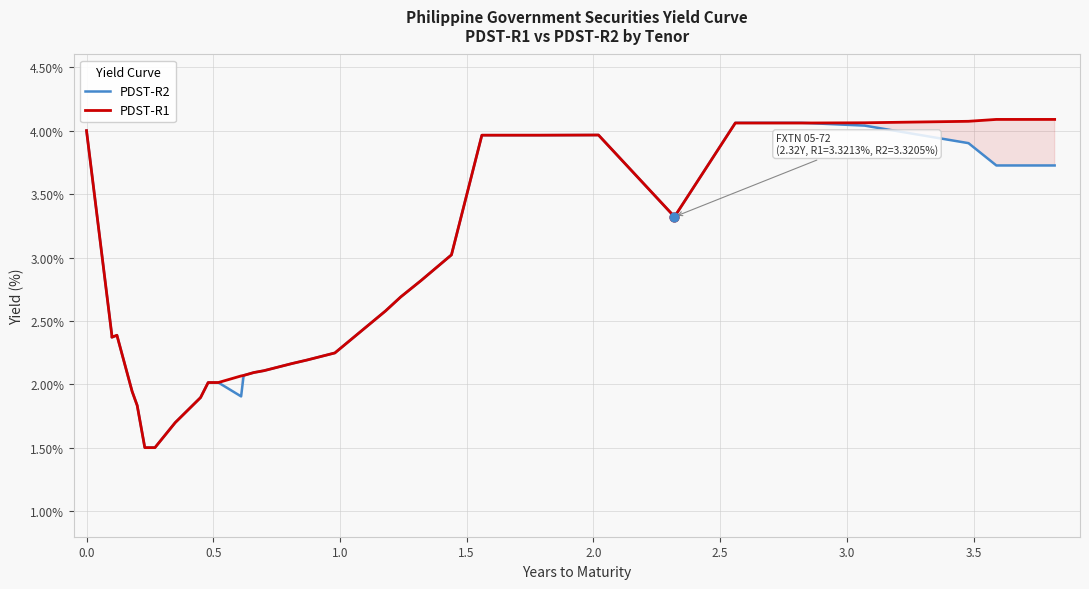

What are all the series names shown in the legend?

PDST-R2, PDST-R1